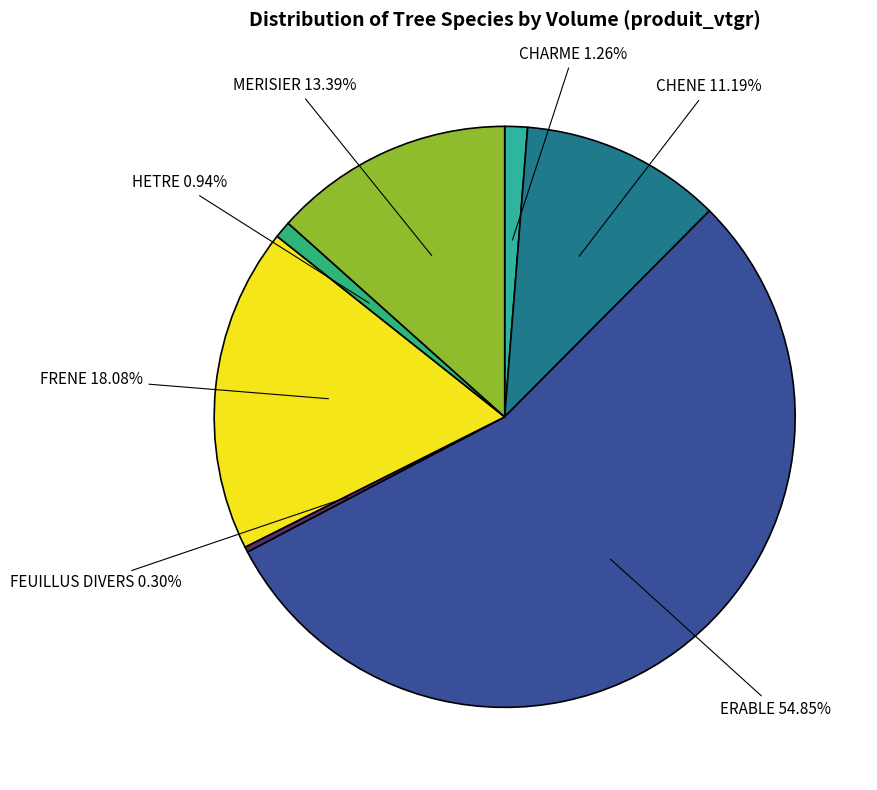

Count the number of slices in the pie.

7